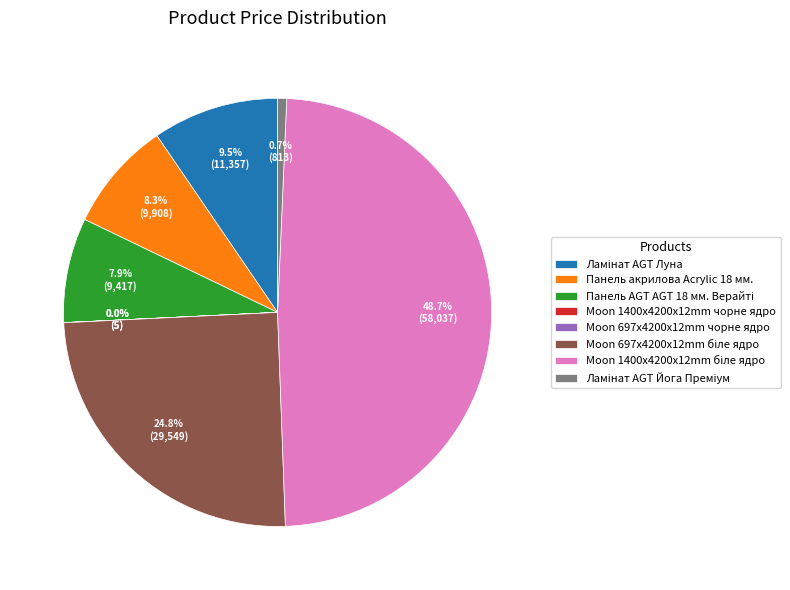

Does any single category account for the majority?

No